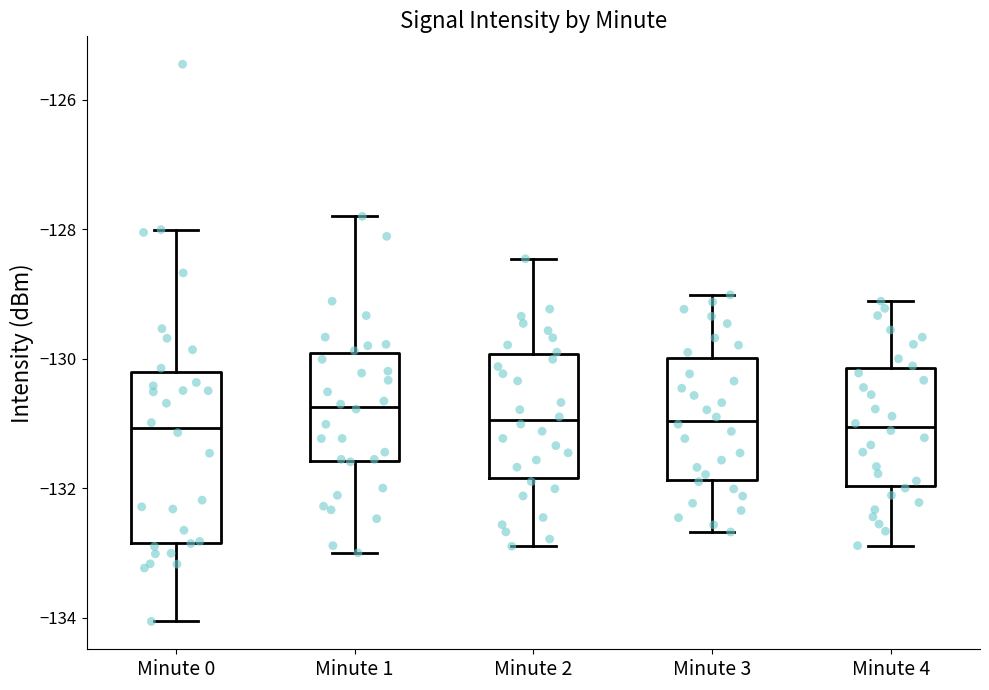

Where does the upper whisker of the box for Minute 0 end on the y-axis? The values are not printed on the chart, so give them approximately, as read against the axis.

-128.0